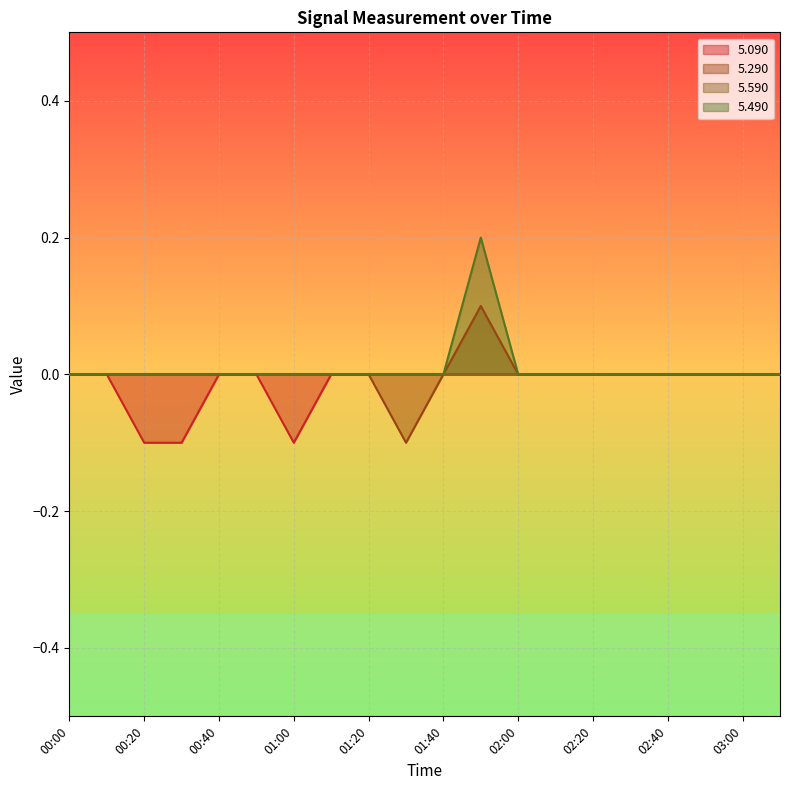

True or false: 5.490 and 5.290 cross at least once.

False